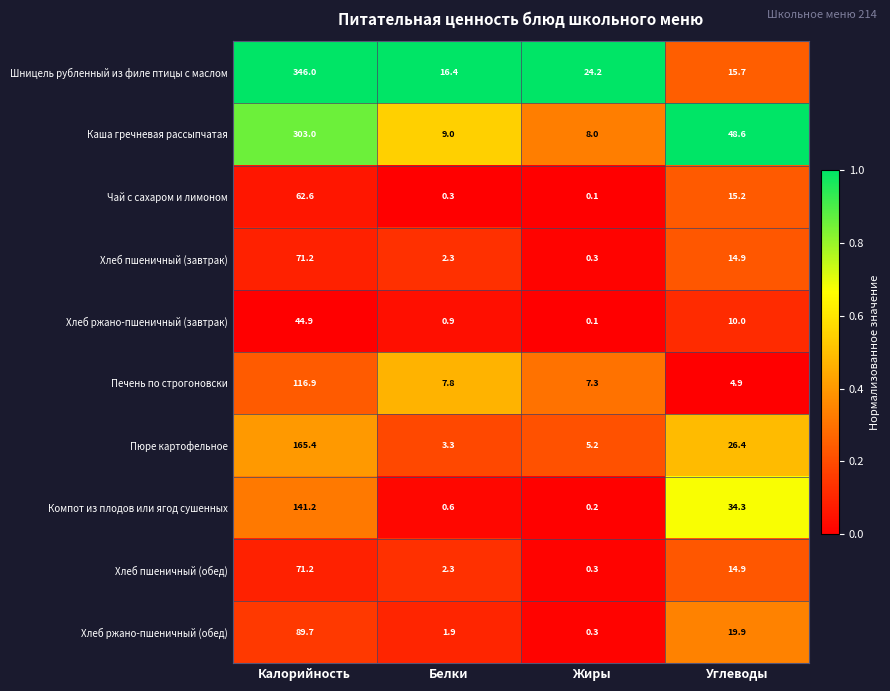

The value of Печень по строгоновски at Жиры is 7.3. True or false?

True